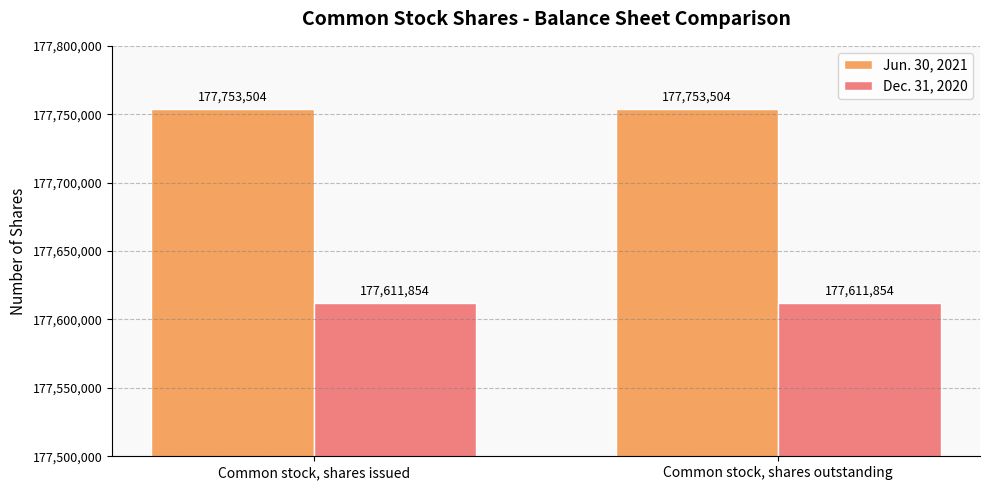

At how many categories does at least one series exceed 177657074?

2